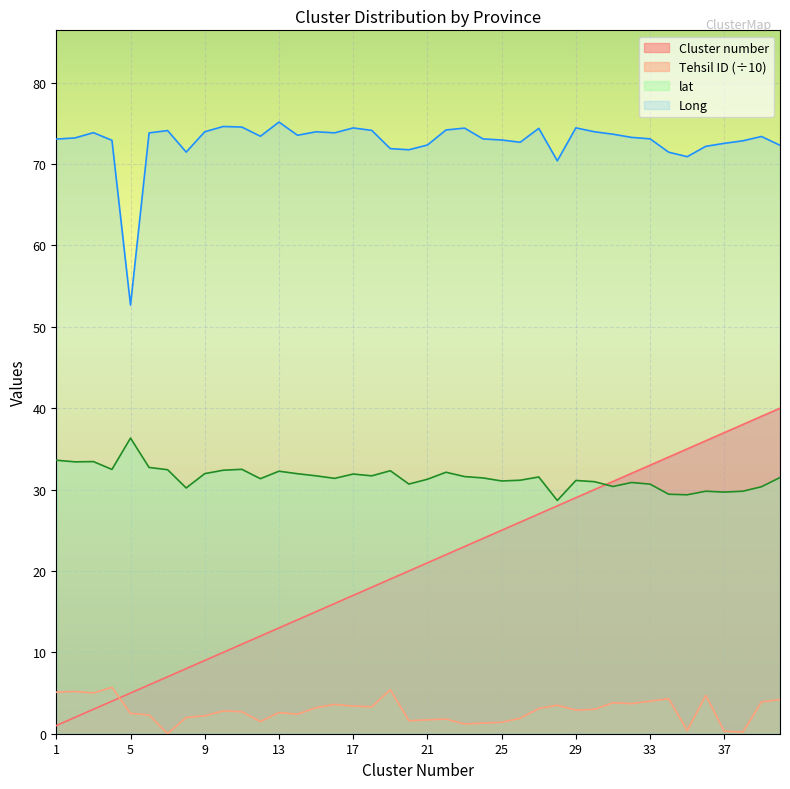

Between 16 and 34, which is larger?

34